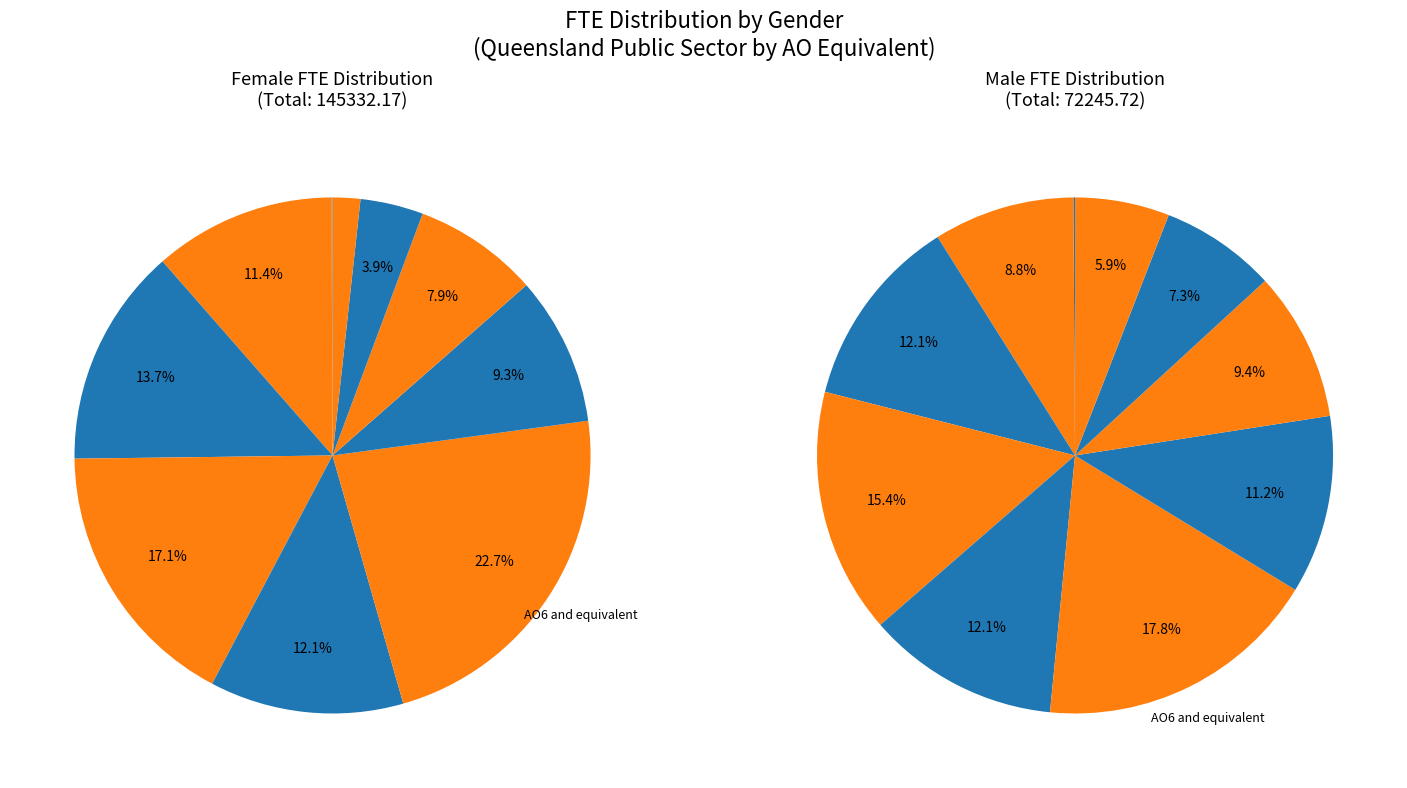

Which slice is the largest?

AO6 and equivalent